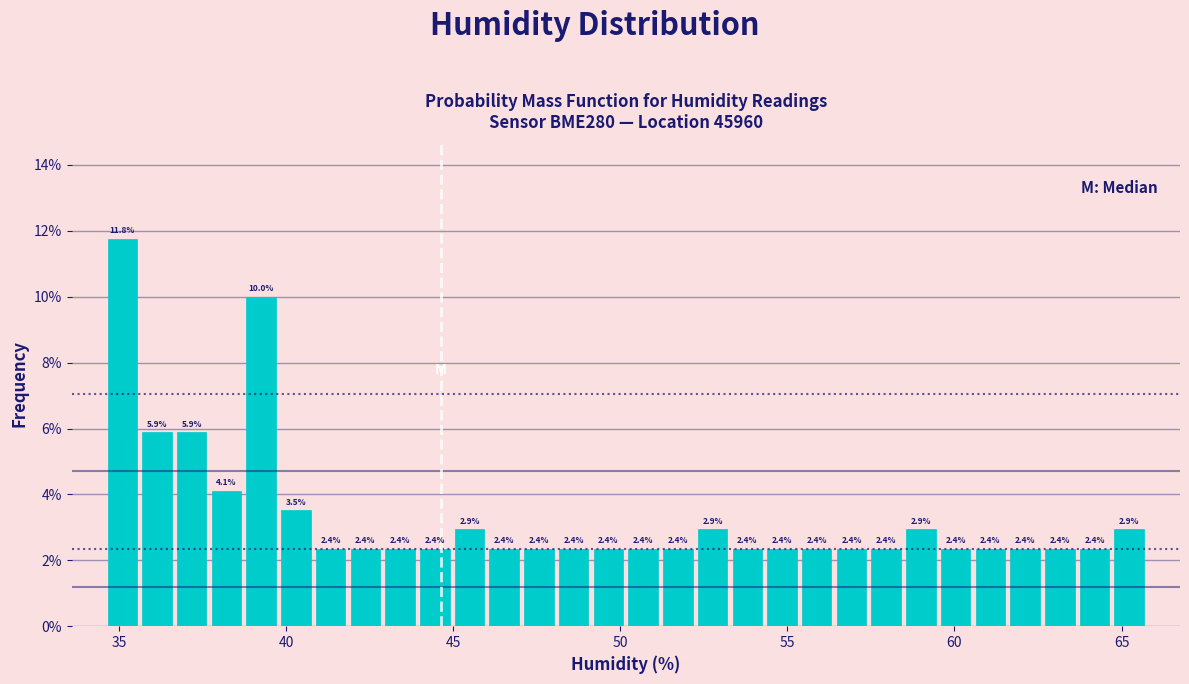

Around what value on the x-axis is the tallest bar? Give the approximate position of its centre, as read against the axis.

35.0